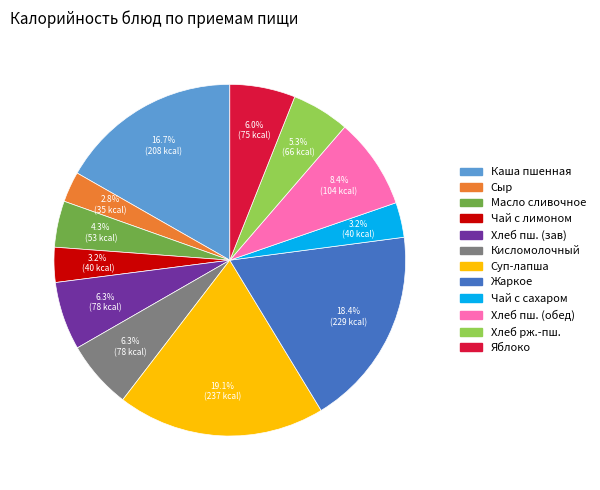

Is there any slice that represents more than half of the pie?

No